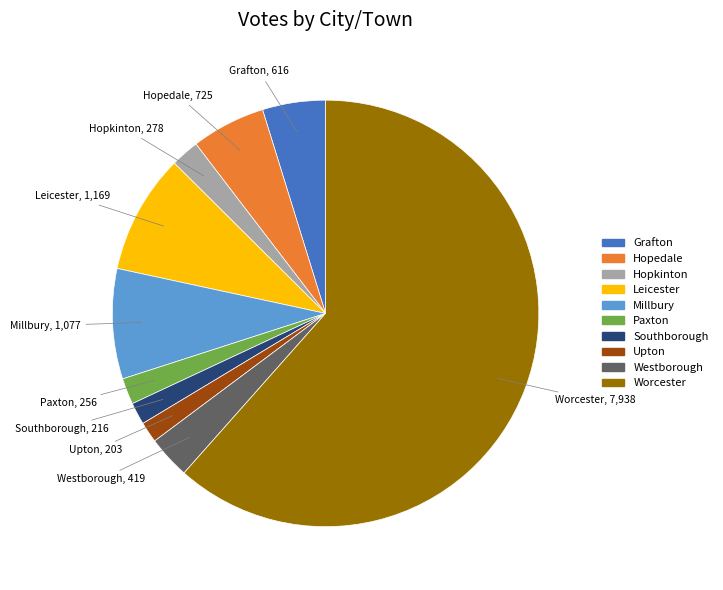

Combined, do Hopkinton and Hopedale account for over 50%?

No